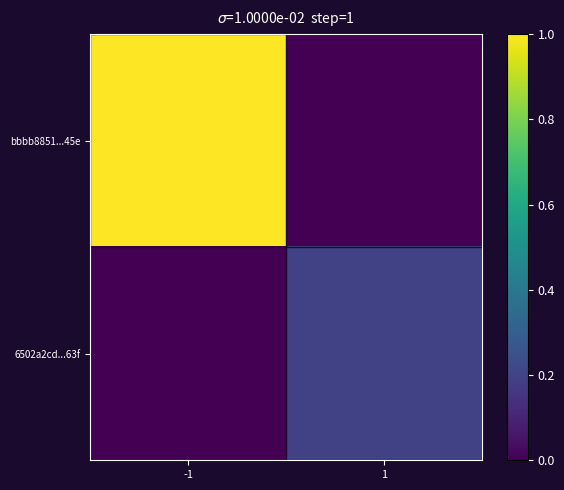

What is the difference between the highest and lowest values at 1?

0.2